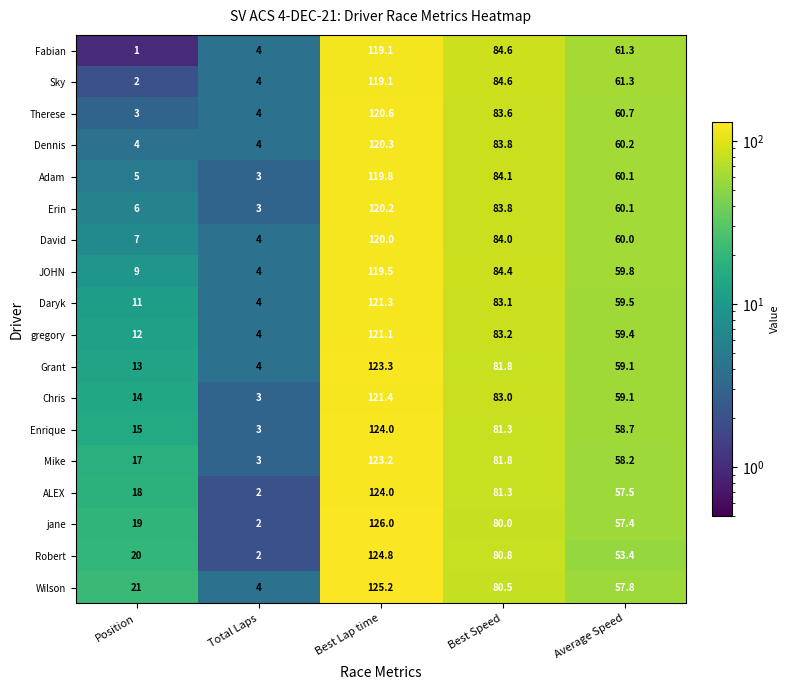

What is the smallest value displayed?

1.0